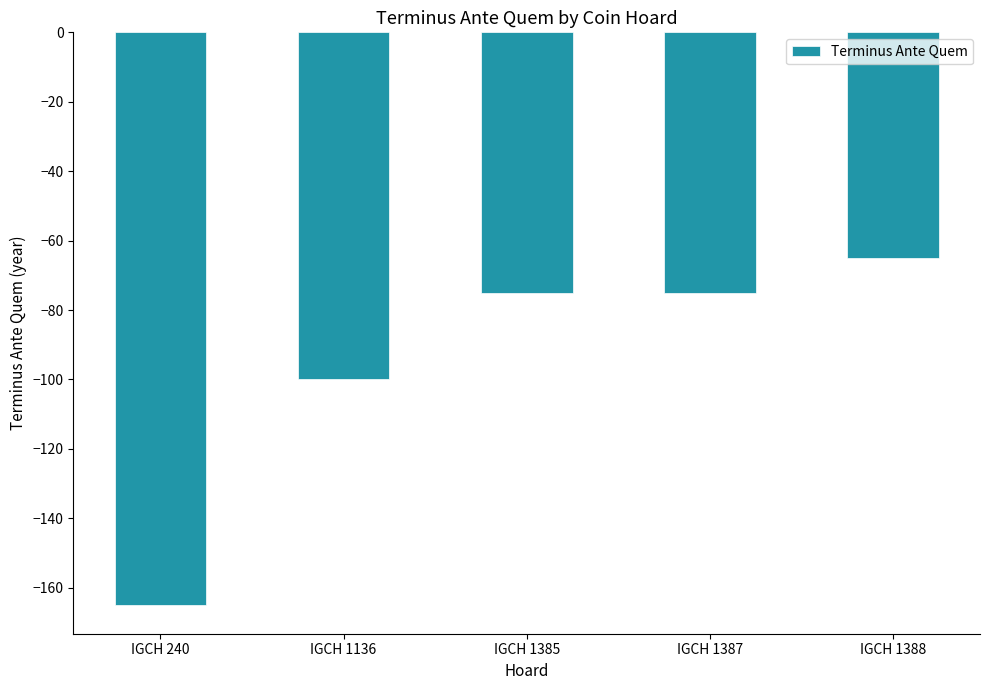

The chart shows a value of -65 at IGCH 1388. True or false?

True